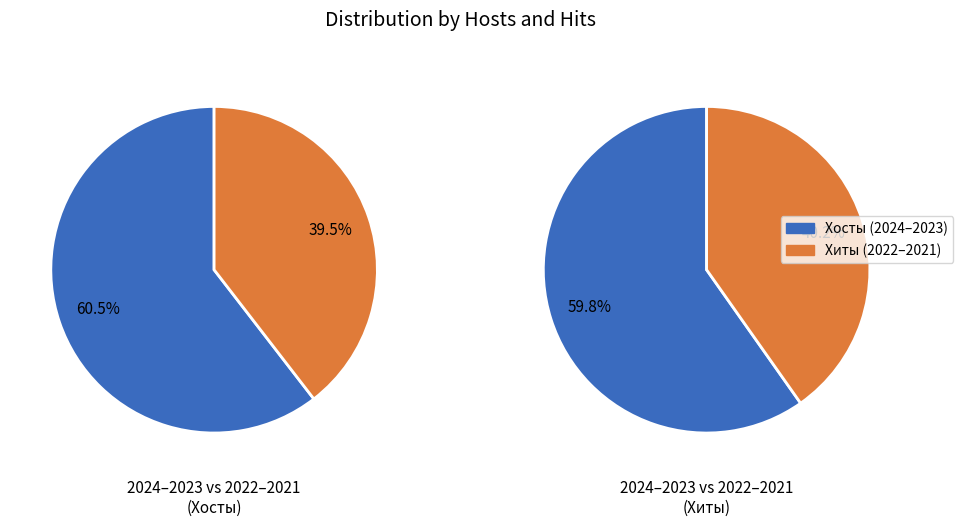

Does 19 represent more than half of the total?

No